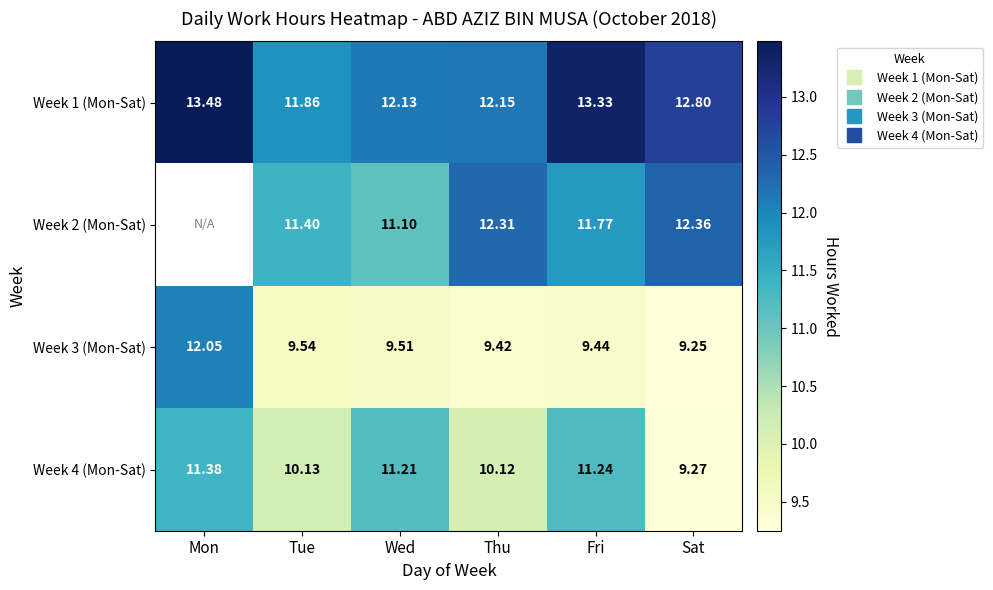

How many data points in Week 4 (Mon-Sat) are above 11?

3